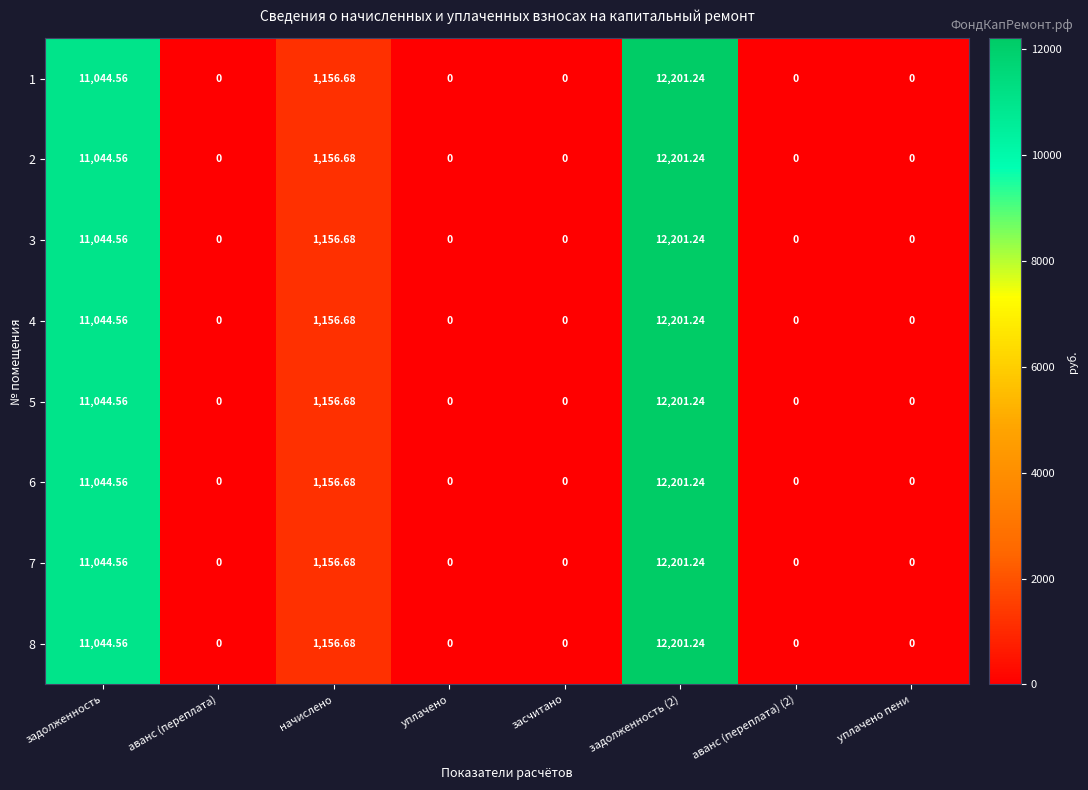

At which label is 6 closest to 6100?

начислено